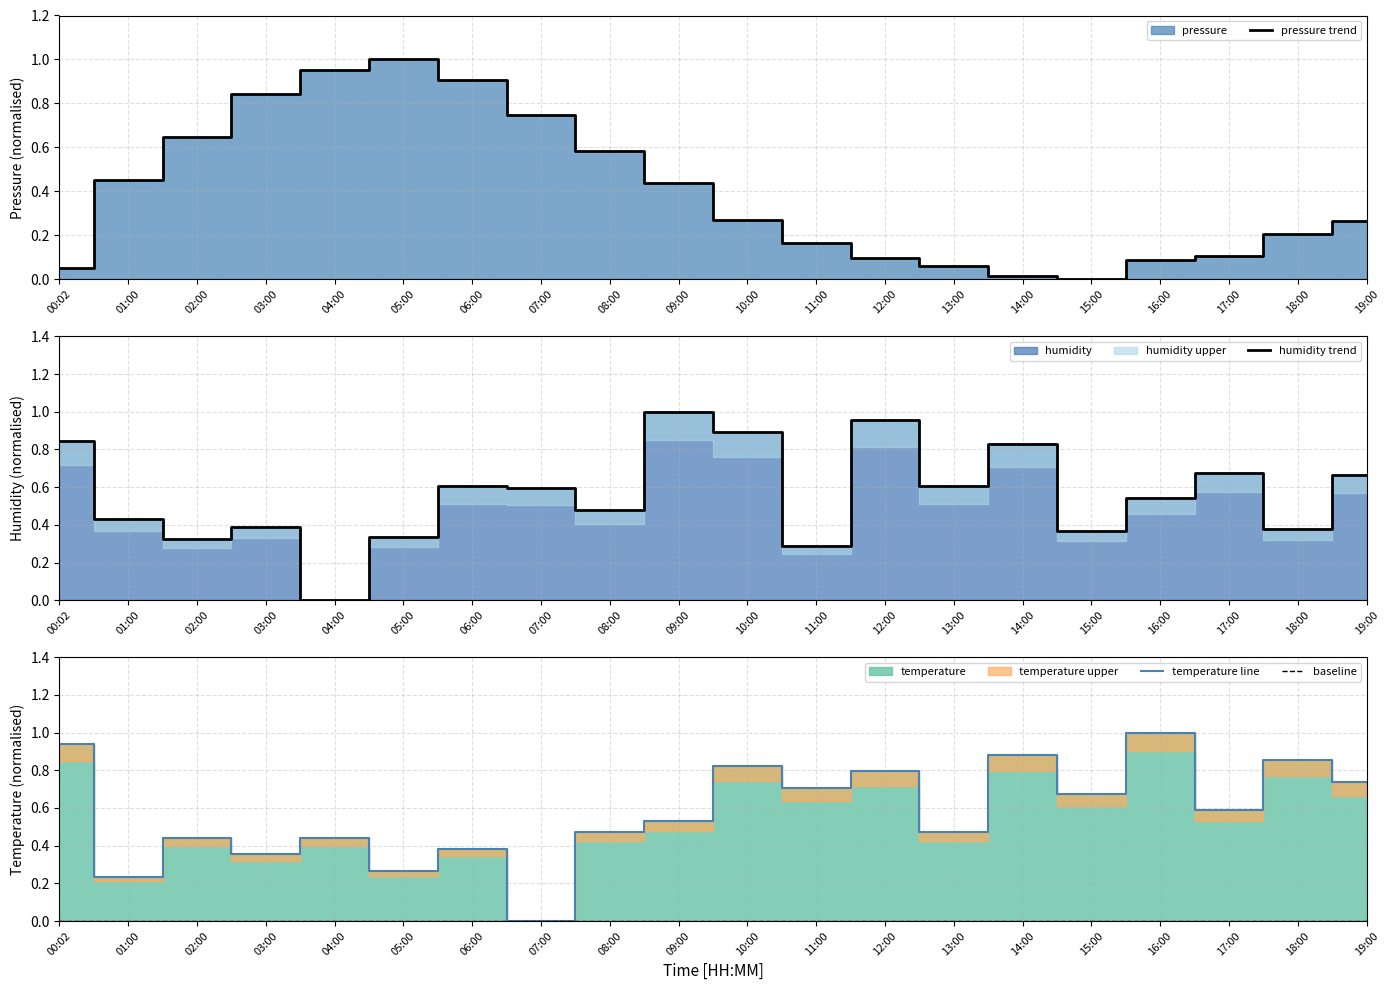

At which category does humidity trend reach its first local peak?

03:00